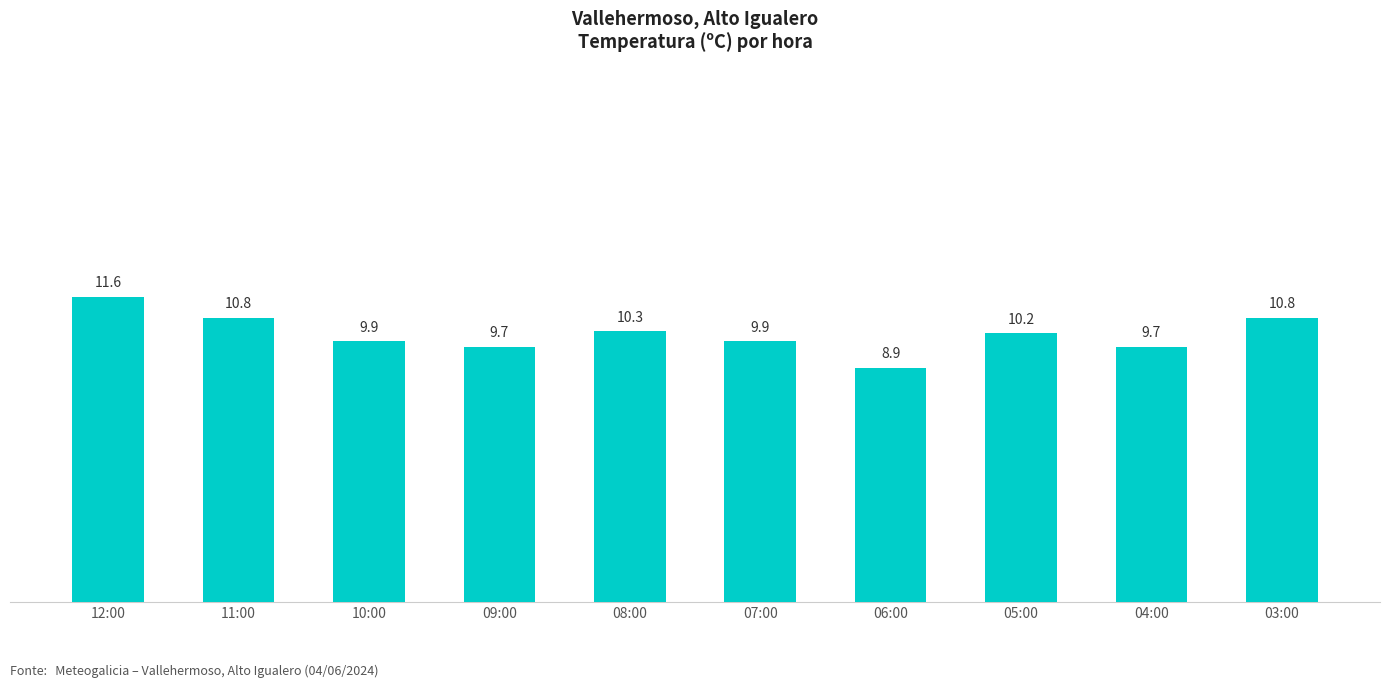

The value at 12:00 is 5.2. True or false?

False